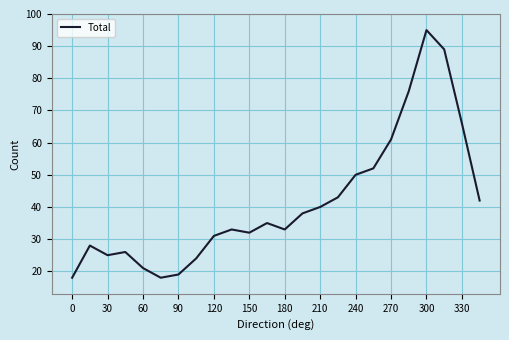

What is the difference between the maximum and minimum values?

77